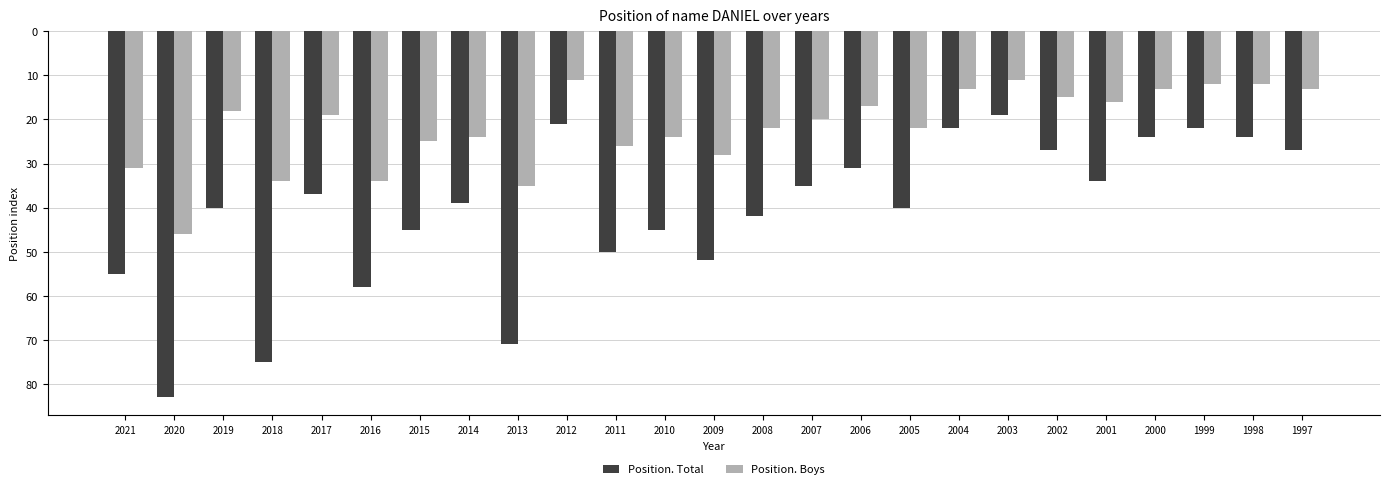

Are the bars grouped side by side (vs. stacked)?

Yes